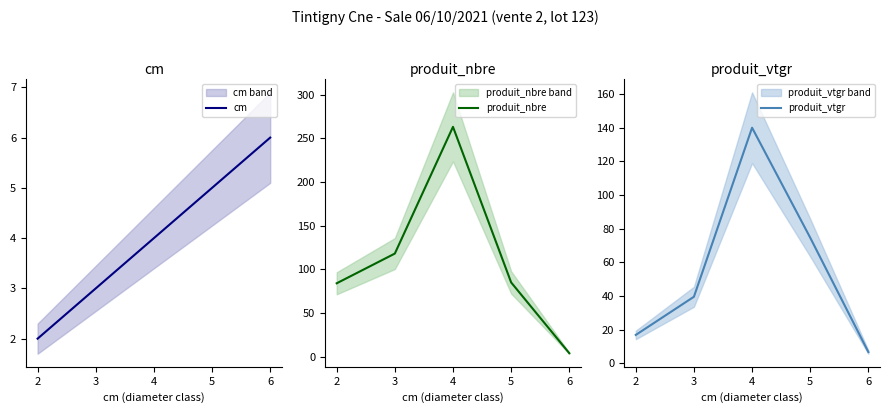

Where is the first local maximum for produit_vtgr?

4